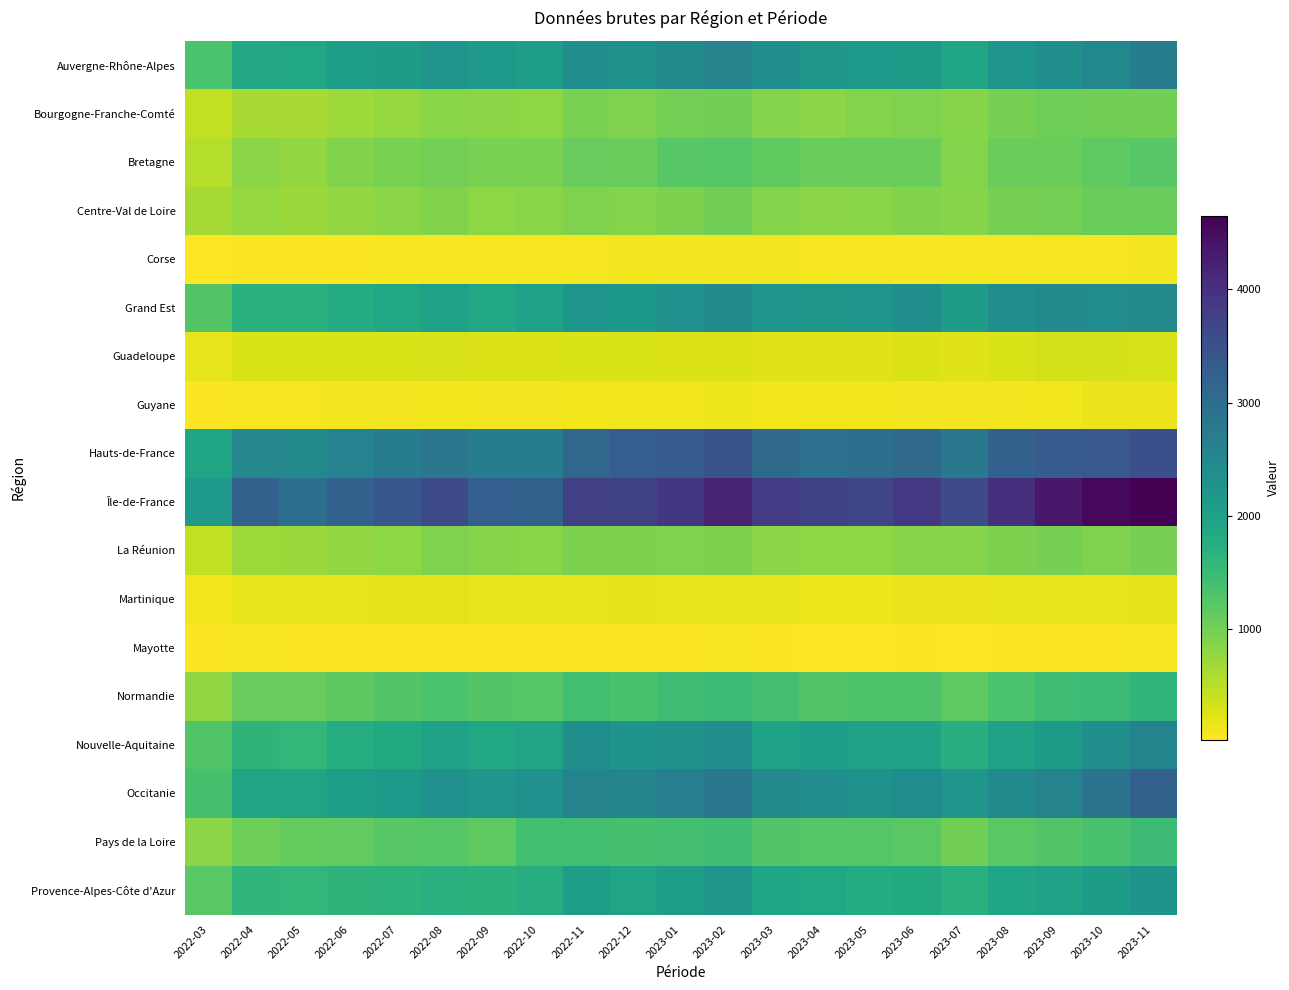

Which series has the largest range (max minus min)?

Île-de-France